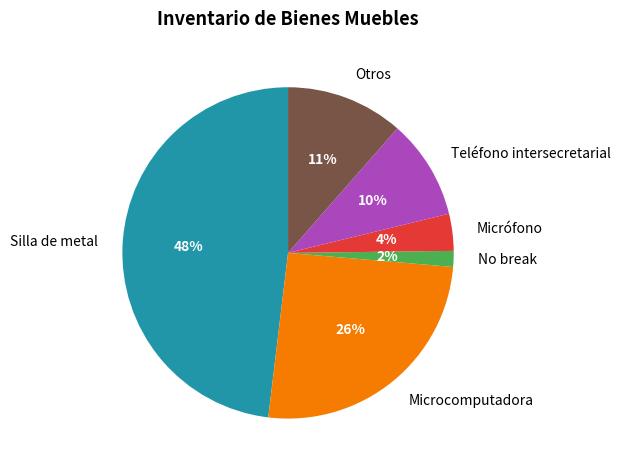

Rank the categories by value from highest to lowest.

Silla de metal, Microcomputadora, Otros, Teléfono intersecretarial, Micrófono, No break